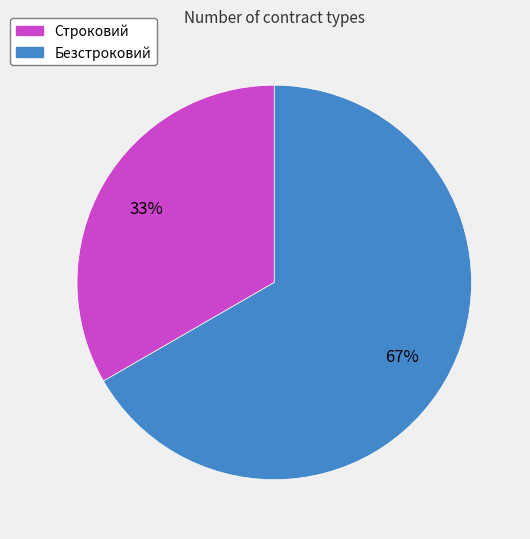

Approximately how many times larger is the value at Безстроковий compared to Строковий?

2.0